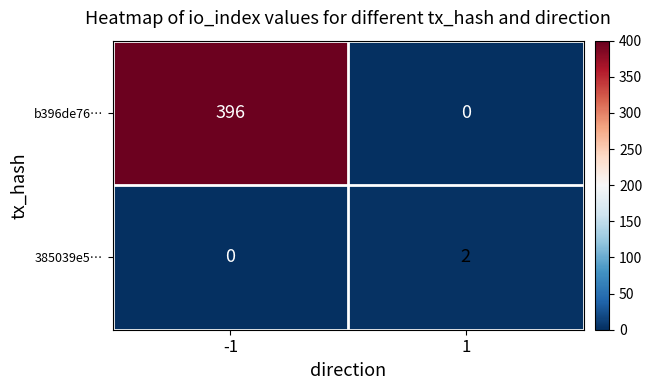

How many values in b396de76… are above zero?

1